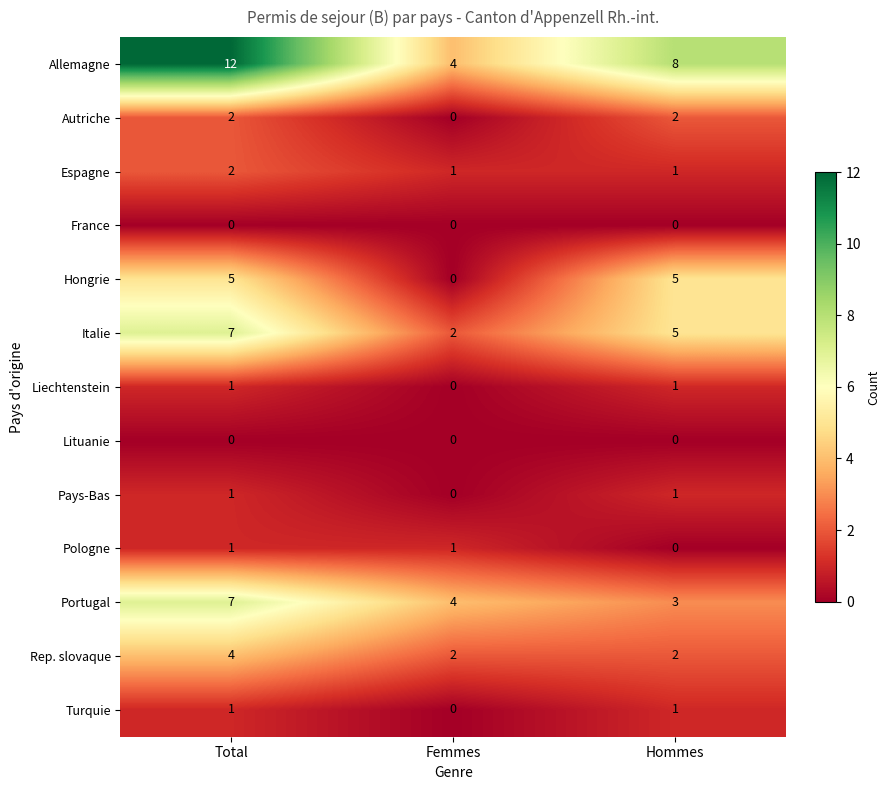

How many distinct data groups are displayed?

13